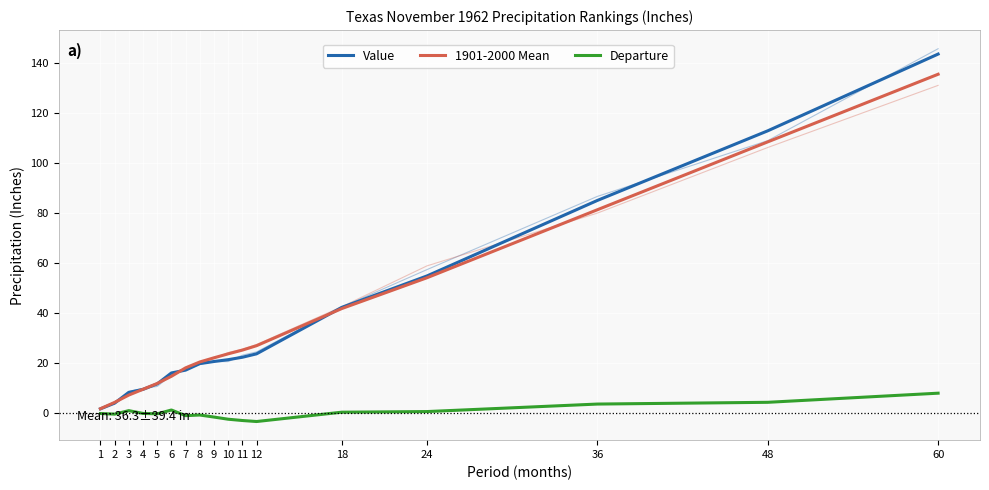

What is the value of the Departure point at the 13th from the left?

0.5